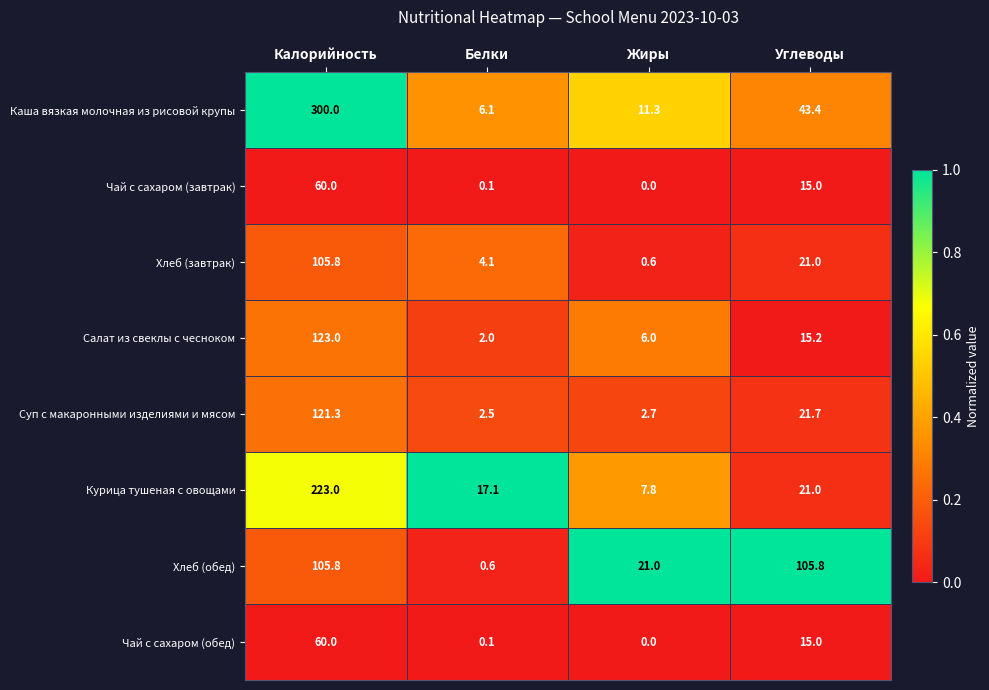

Between Жиры and Углеводы, which series saw the biggest shift?

Хлеб (обед)